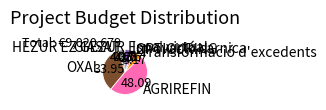

Which slice is the largest?

AGRIREFIN